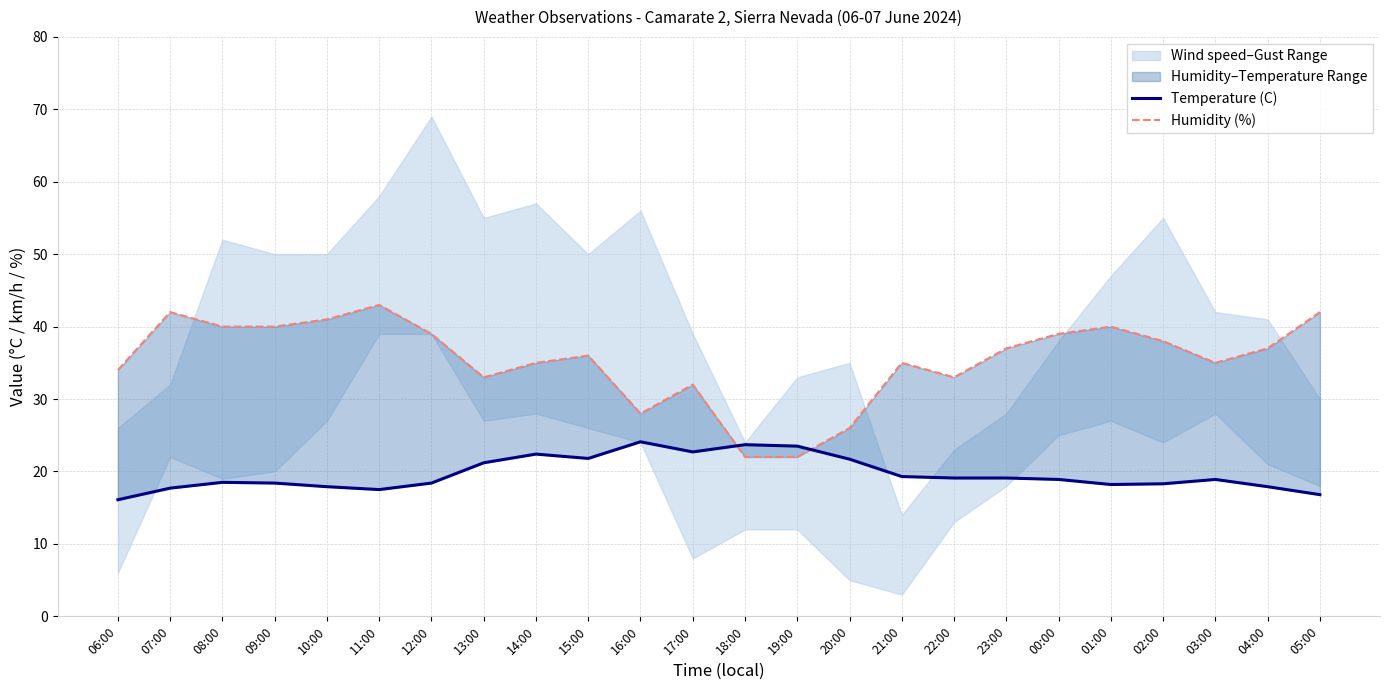

What is the sum of the Humidity (%) values at 04:00 and 16:00?

65.0